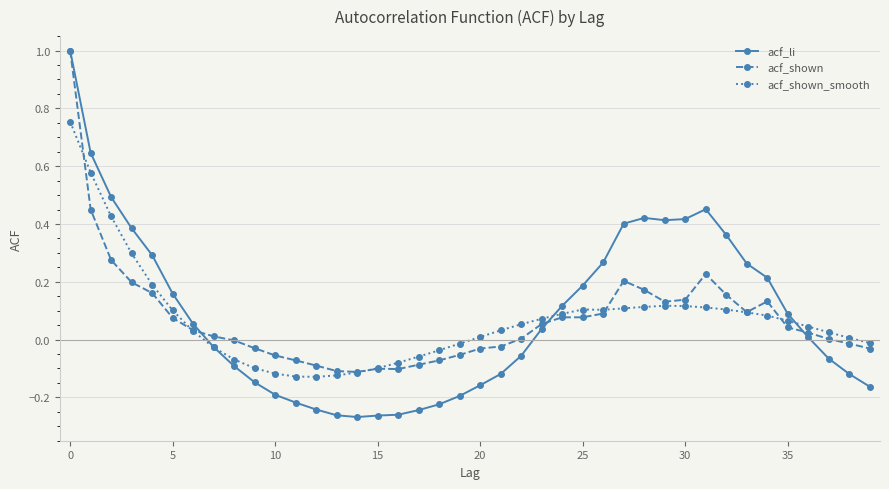

What is the maximum value shown in the chart?

1.0